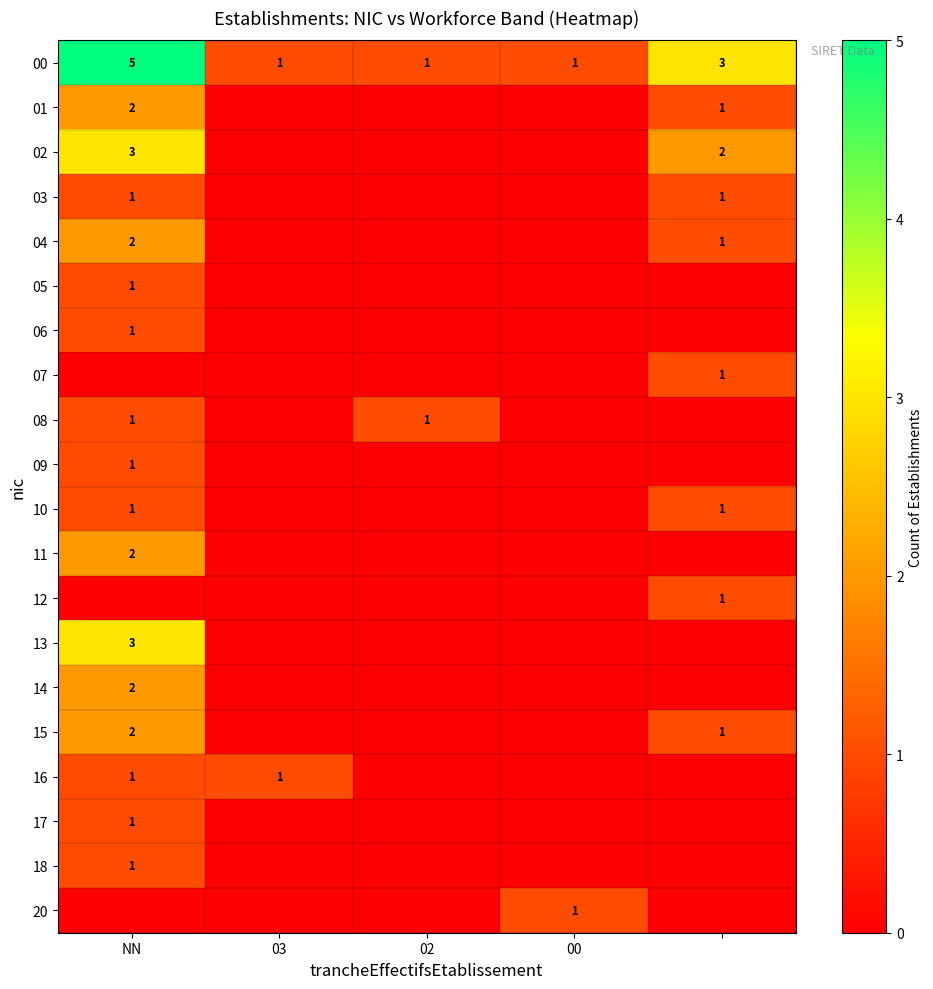

What is the total value across all series at 4?

12